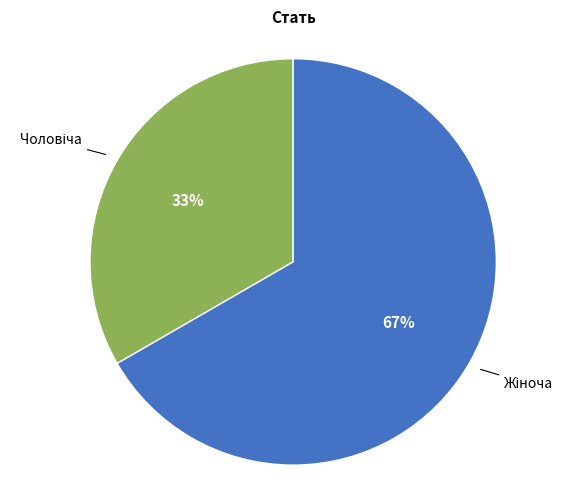

Is there a majority slice in this chart?

Yes